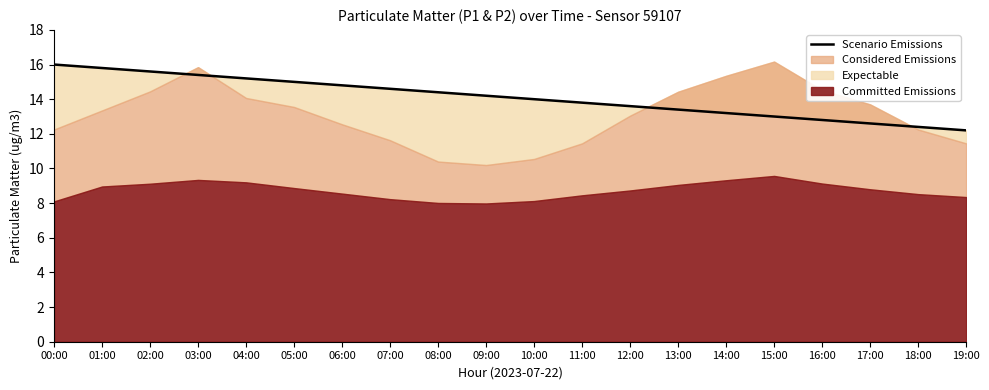

List the labels in order of value, largest first.

00:00, 01:00, 02:00, 03:00, 04:00, 05:00, 06:00, 07:00, 08:00, 09:00, 10:00, 11:00, 12:00, 13:00, 14:00, 15:00, 16:00, 17:00, 18:00, 19:00